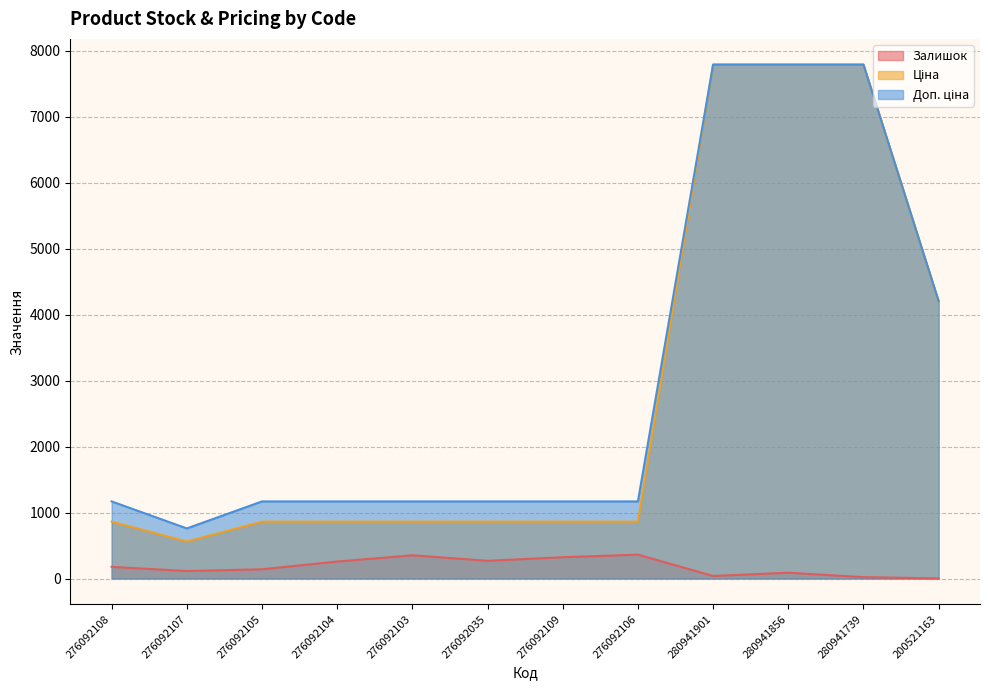

Reading left to right, what are all the values shown in this chart?

Залишок: 276092108=177.0	276092107=114.0	276092105=140.0	276092104=258.0	276092103=352.0	276092035=269.0	276092109=323.0	276092106=362.0	280941901=39.0	280941856=88.0	280941739=21.0	200521163=2.0
Ціна: 276092108=862.8	276092107=560.8	276092105=862.8	276092104=862.8	276092103=862.8	276092035=862.8	276092109=862.8	276092106=862.8	280941901=7792.9	280941856=7792.9	280941739=7792.9	200521163=4204.8
Доп. ціна: 276092108=1169.2	276092107=760.0	276092105=1169.2	276092104=1169.2	276092103=1169.2	276092035=1169.2	276092109=1169.2	276092106=1169.2	280941901=7792.9	280941856=7792.9	280941739=7792.9	200521163=4205.0